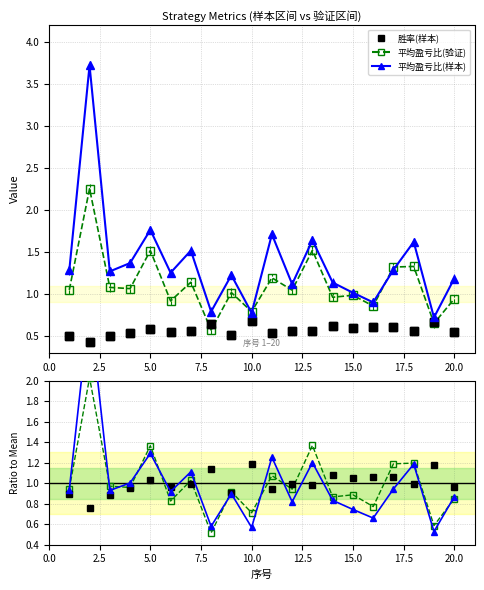

In 胜率(样本), how many points are lower than both neighbors (excluding endpoints)?

7